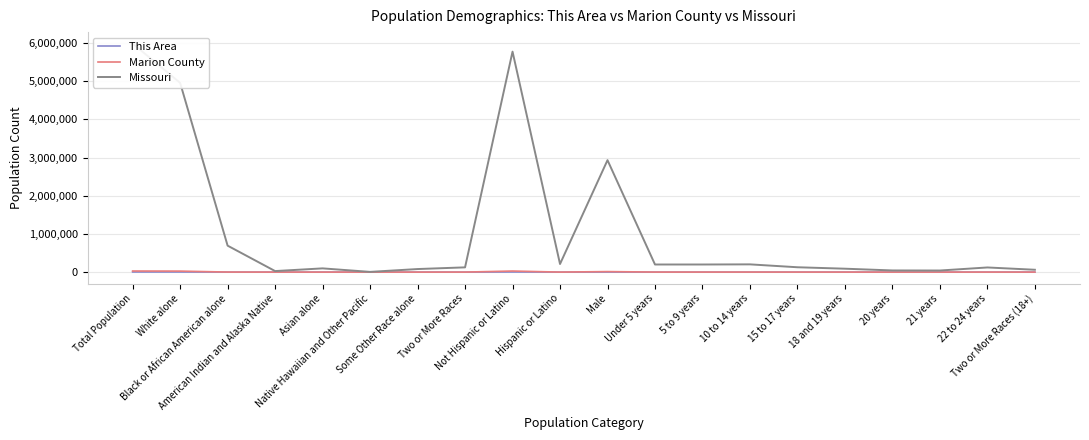

List the series in order of their peak value, highest first.

Missouri, Marion County, This Area